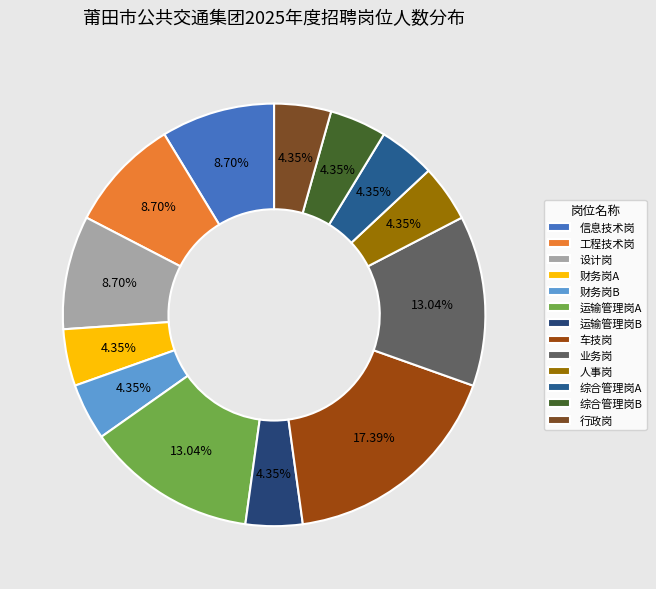

How many segments does this pie chart have?

13